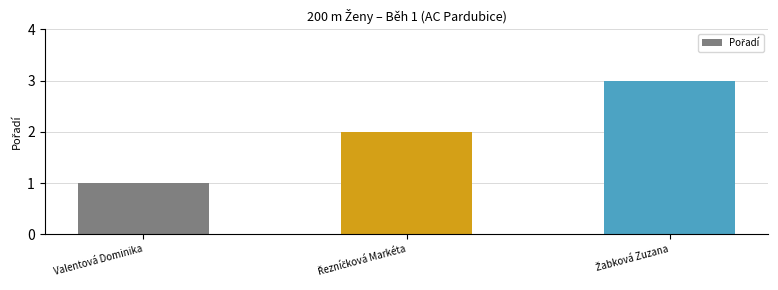

The chart shows a value of 1 at Valentová Dominika. True or false?

True